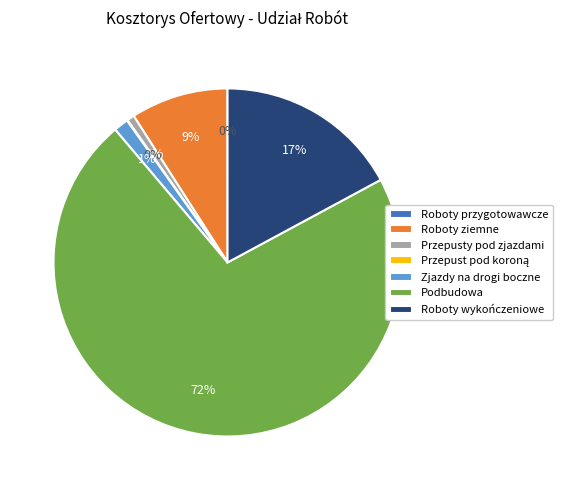

Which slice represents more than half of the pie?

Podbudowa